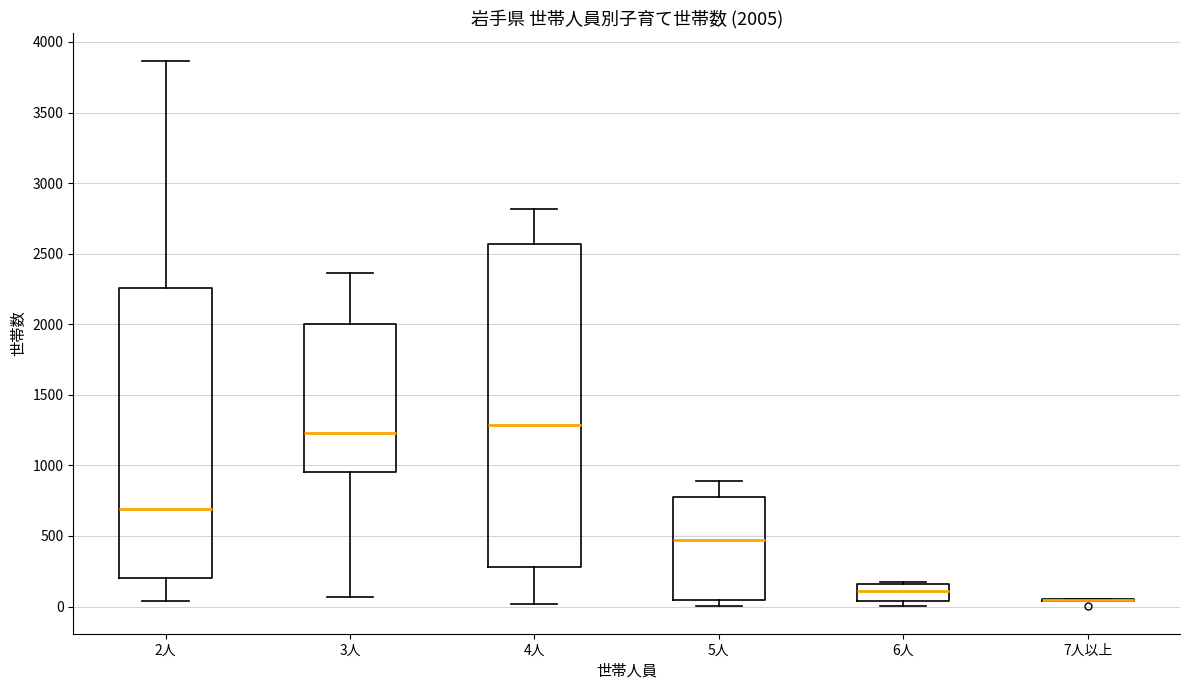

Which box is the tallest, from its lower edge to its upper edge?

4人